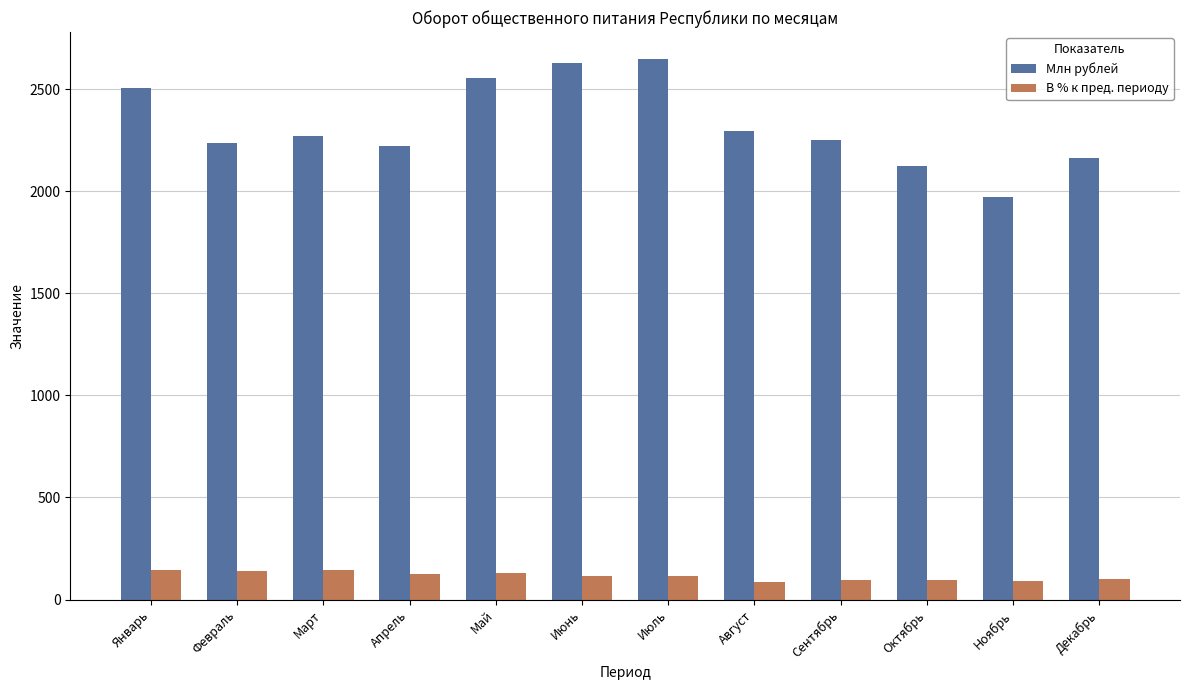

Rank the series by their maximum value, from highest to lowest.

Млн рублей, В % к пред. периоду